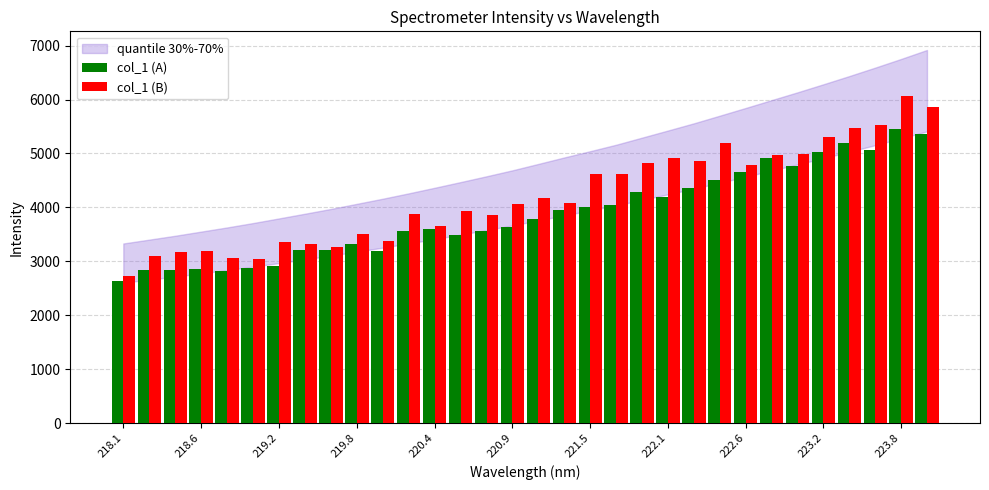

Which series has the largest total across all categories?

col_1 (B)